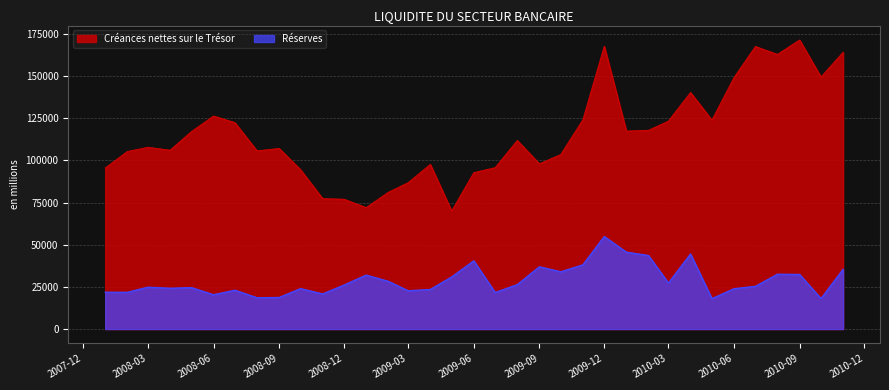

Which series changed the most between 2008-05 and 2009-06?

Créances nettes sur le Trésor